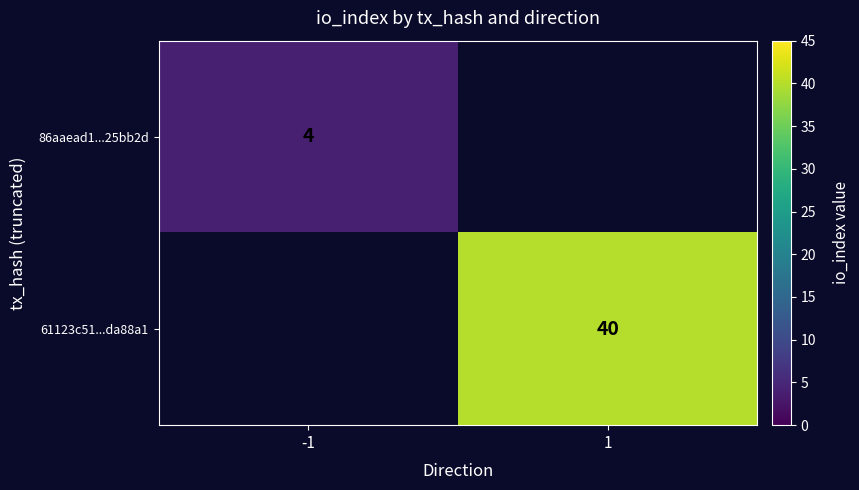

Between 1 and -1, which is larger?

-1